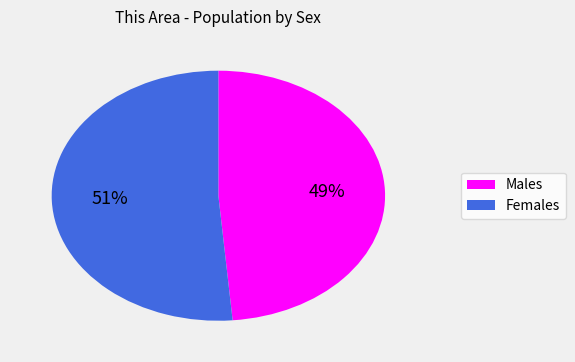

How many slices are in this pie chart?

2